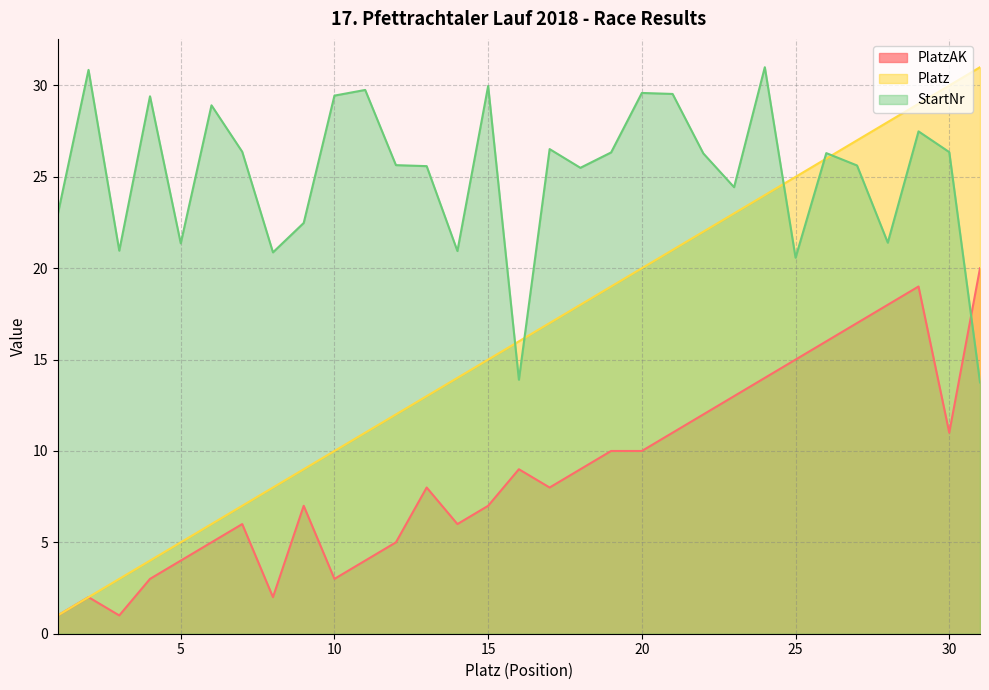

Which category has the highest value across all series?

31